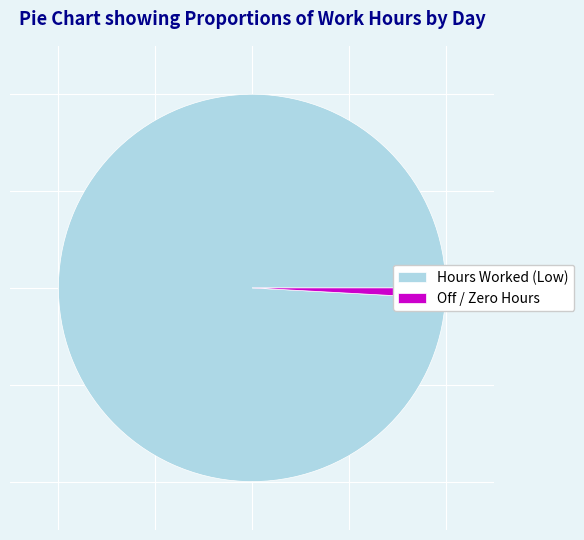

Which has a higher value, Off / Zero Hours or Hours Worked (Low)?

Hours Worked (Low)